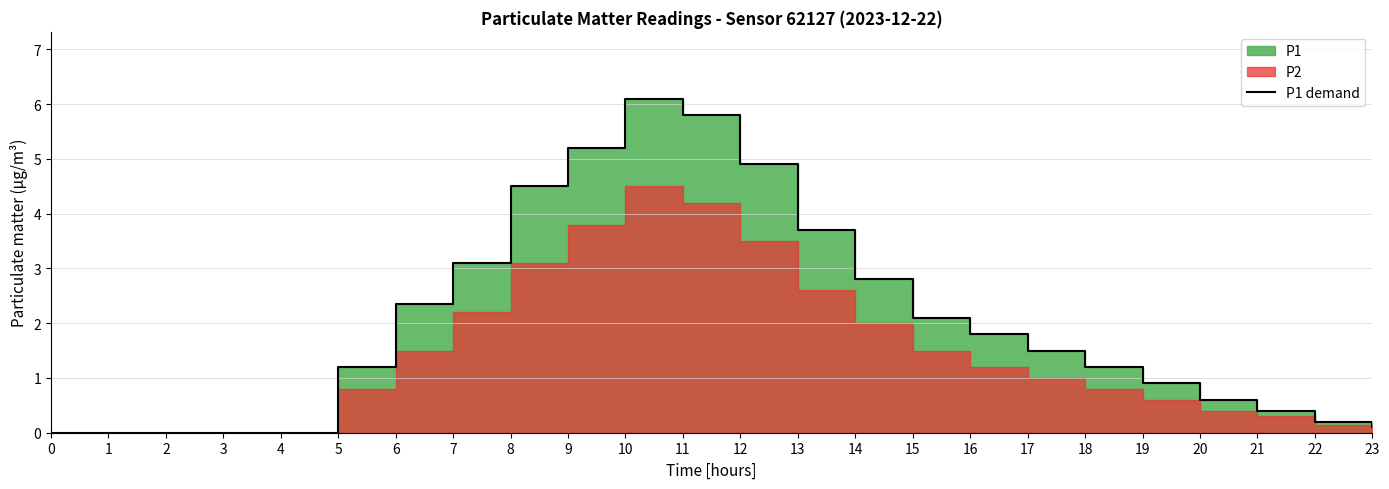

Rank the categories by value from highest to lowest.

10, 11, 9, 12, 8, 13, 7, 14, 6, 15, 16, 17, 5, 18, 19, 20, 21, 22, 23, 0, 1, 2, 3, 4